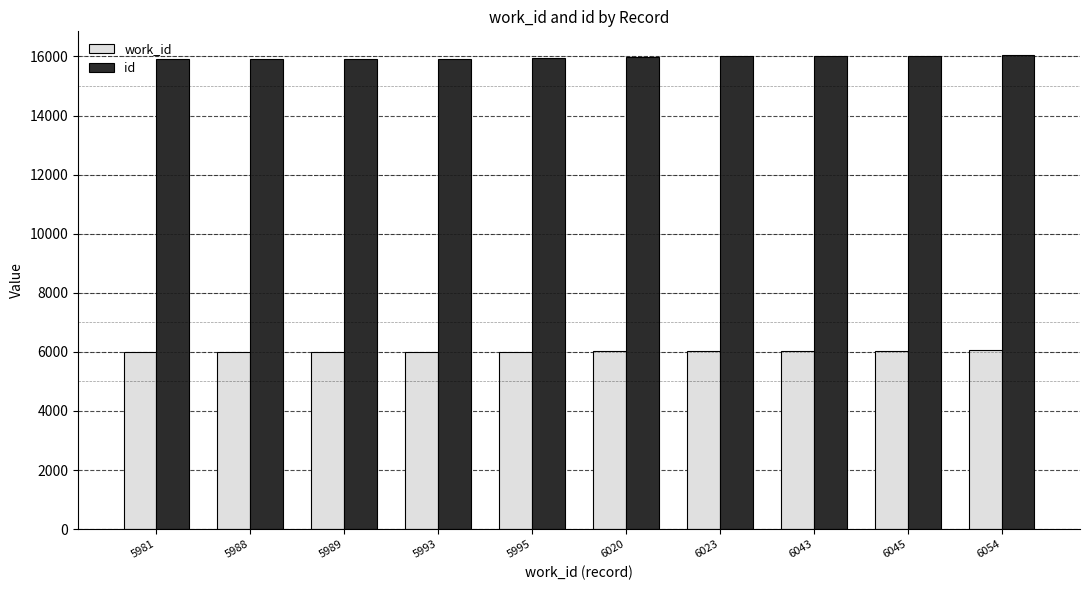

What is the lowest value of the id series?

15920